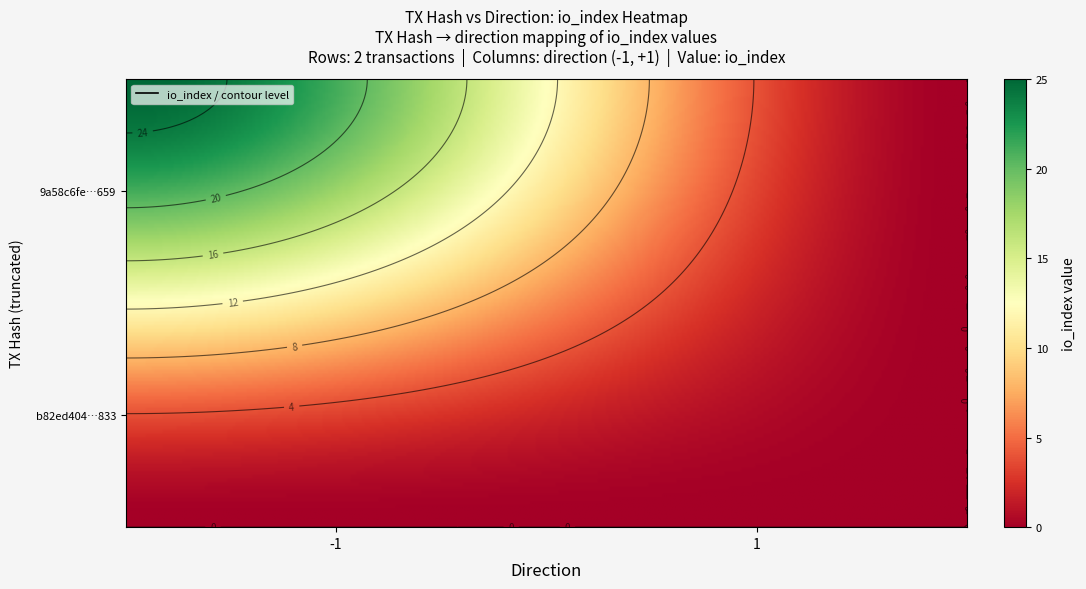

At which label does 9a58c6fe56b3c4a84afa72909effe0178bbd659 reach its peak?

-1